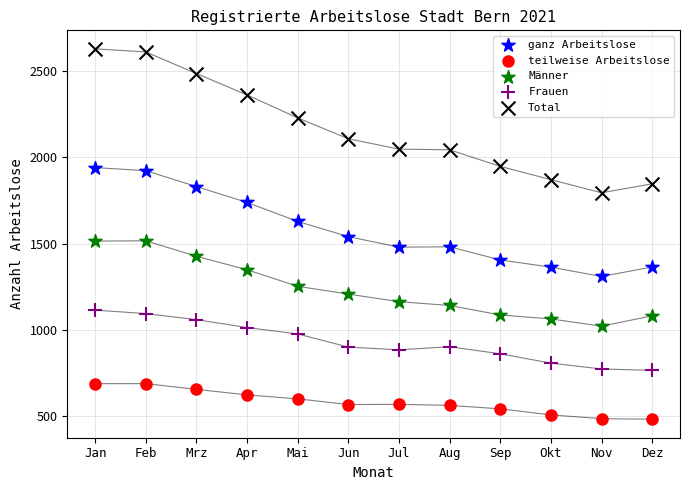

What are all the series names shown in the legend?

ganz Arbeitslose, teilweise Arbeitslose, Männer, Frauen, Total